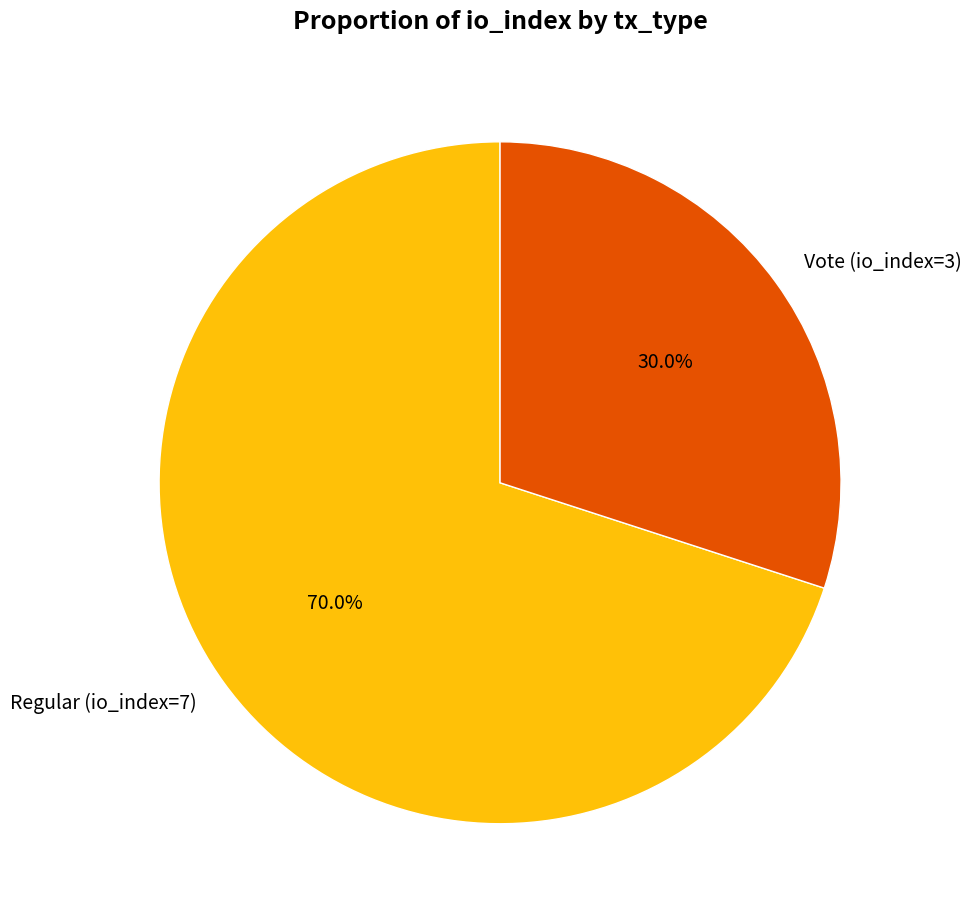

What percentage do Vote (io_index=3) and Regular (io_index=7) together represent?

100.0%